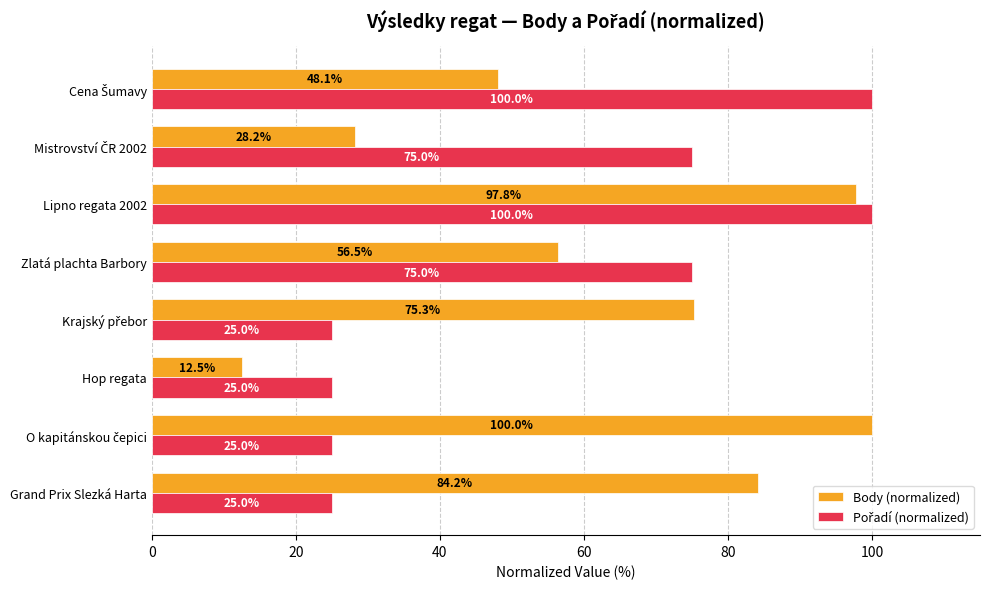

At how many categories does at least one series exceed 57?

7